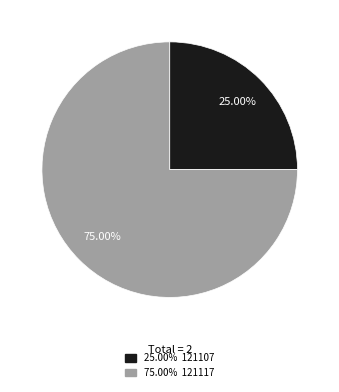

Is there any slice that represents more than half of the pie?

Yes